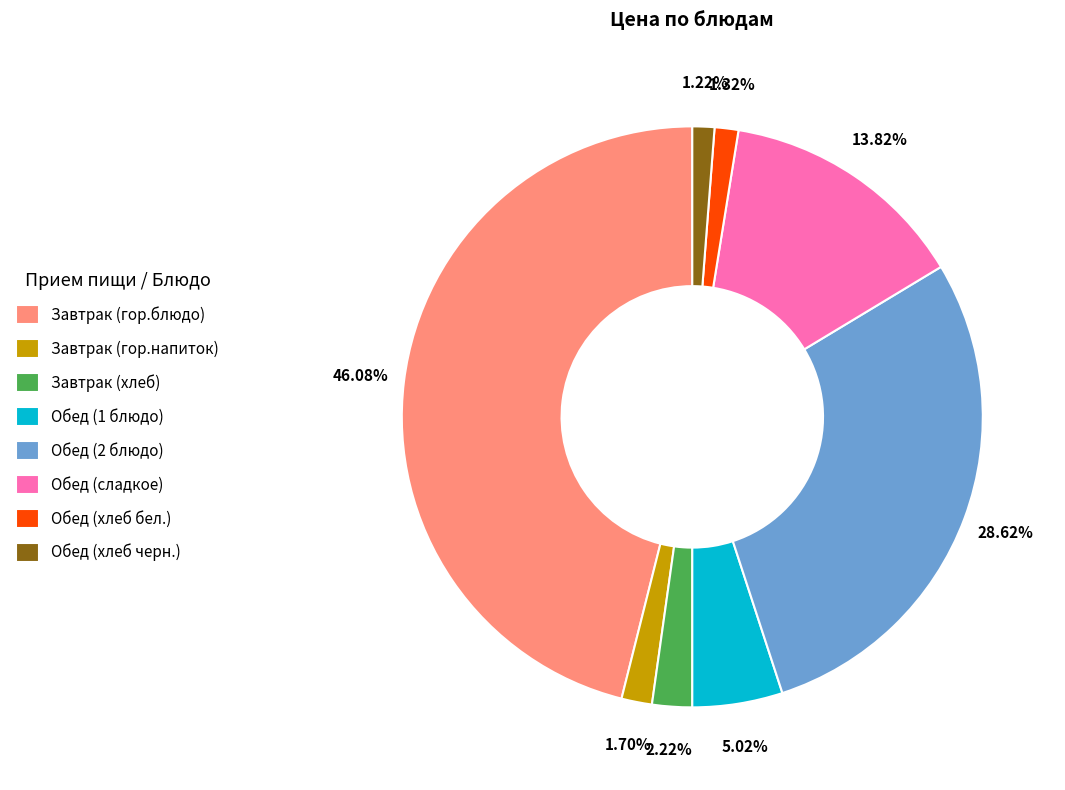

To the nearest percent, what percentage of the pie is Завтрак (гор.напиток)?

2%